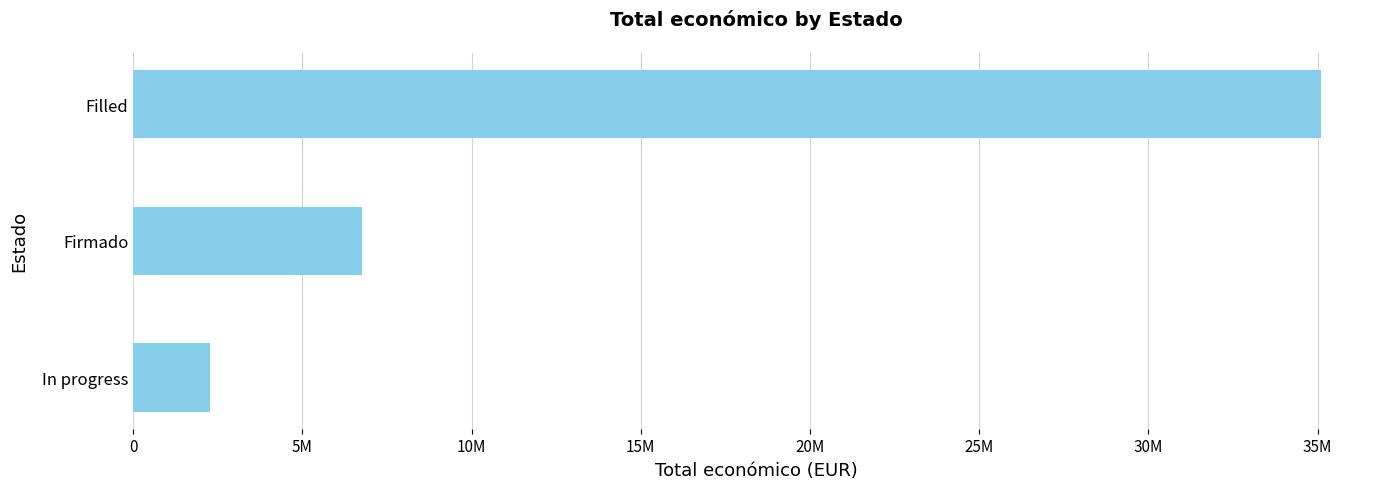

Are the bars grouped side by side (vs. stacked)?

No